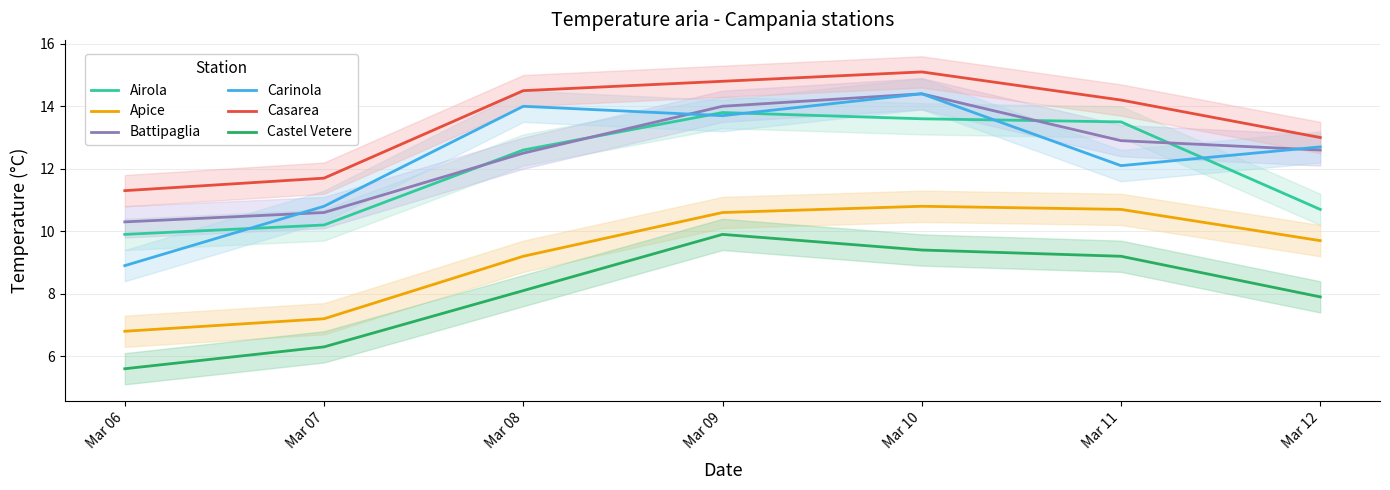

What is the value of the Castel Vetere point at the 2nd from the left?

6.3